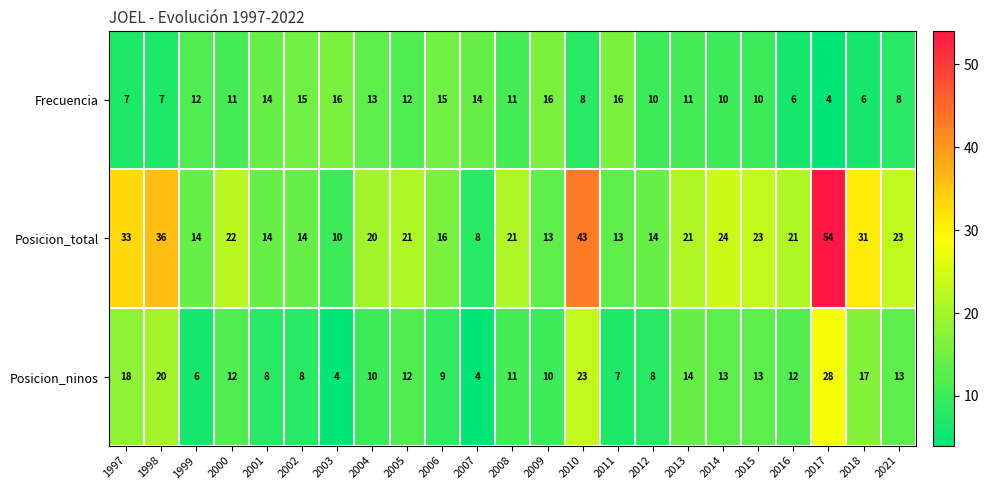

Where is Posicion_total nearest to the value 31?

2018